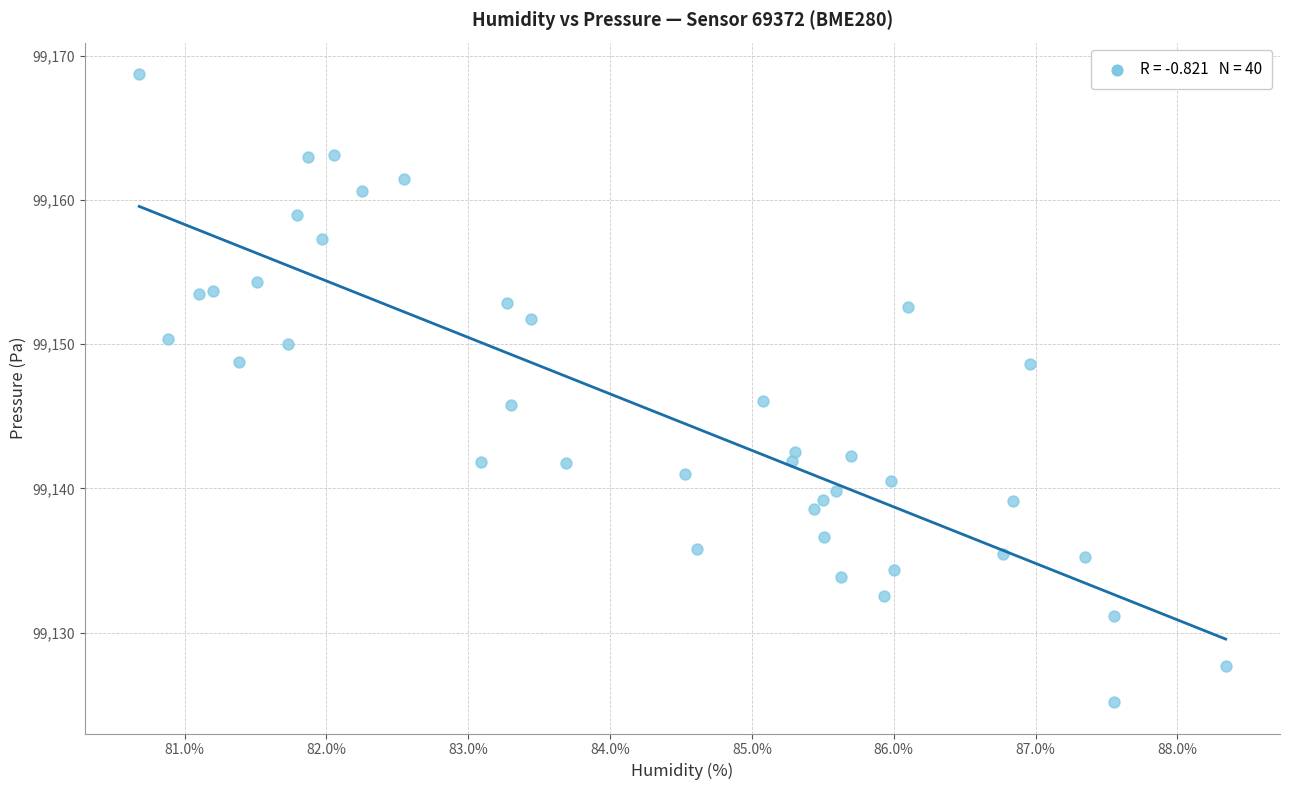

What is the range of Y values (max minus min)?

43.5